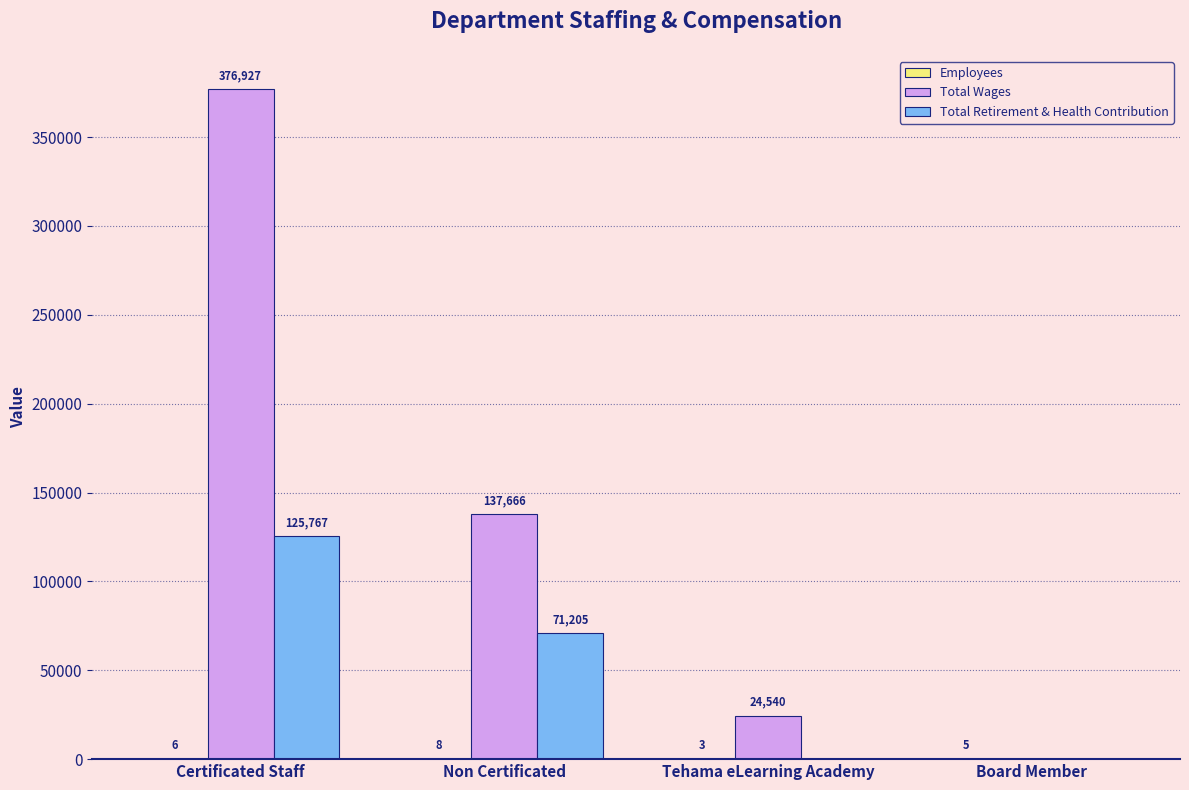

Between Non Certificated and Tehama eLearning Academy, which series saw the biggest shift?

Total Wages